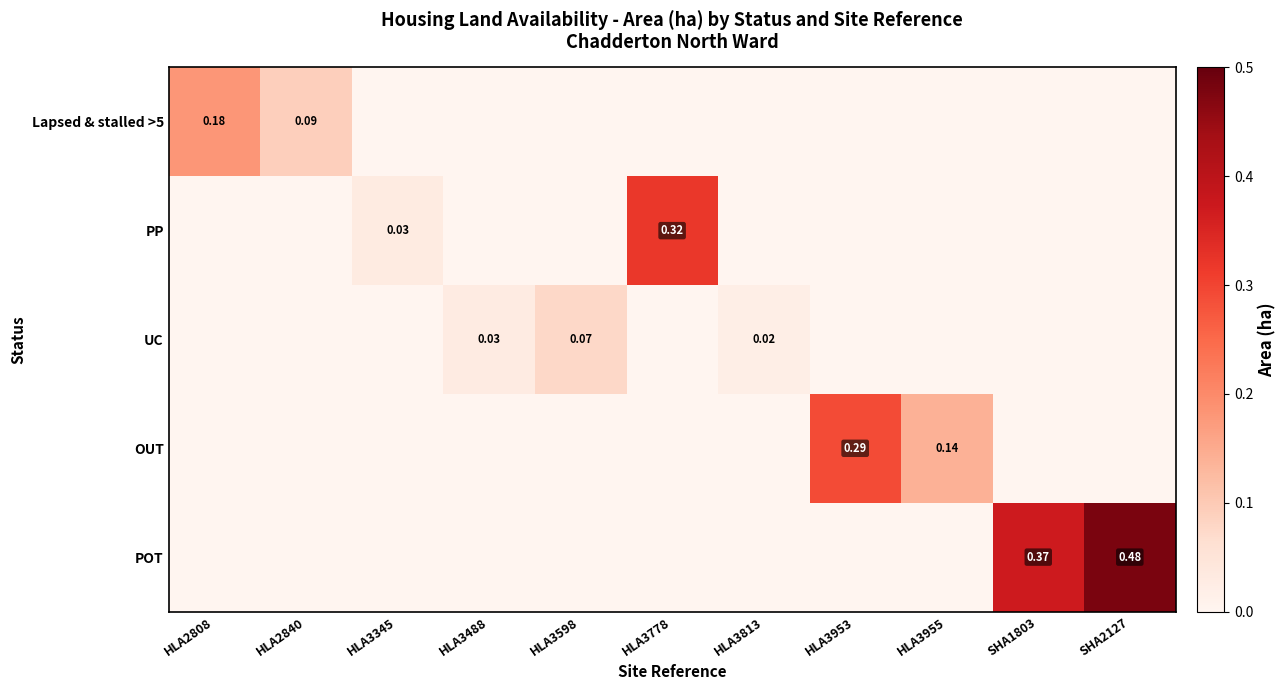

Is it true that UC equals 0.0 at HLA3813?

True